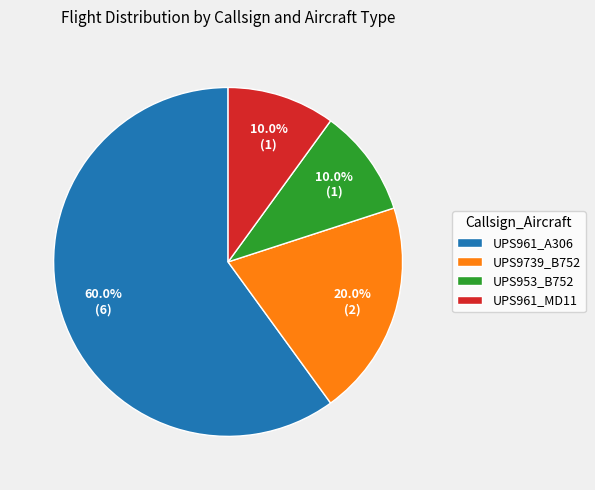

Is it true that UPS961_MD11 is 16% of the pie?

False